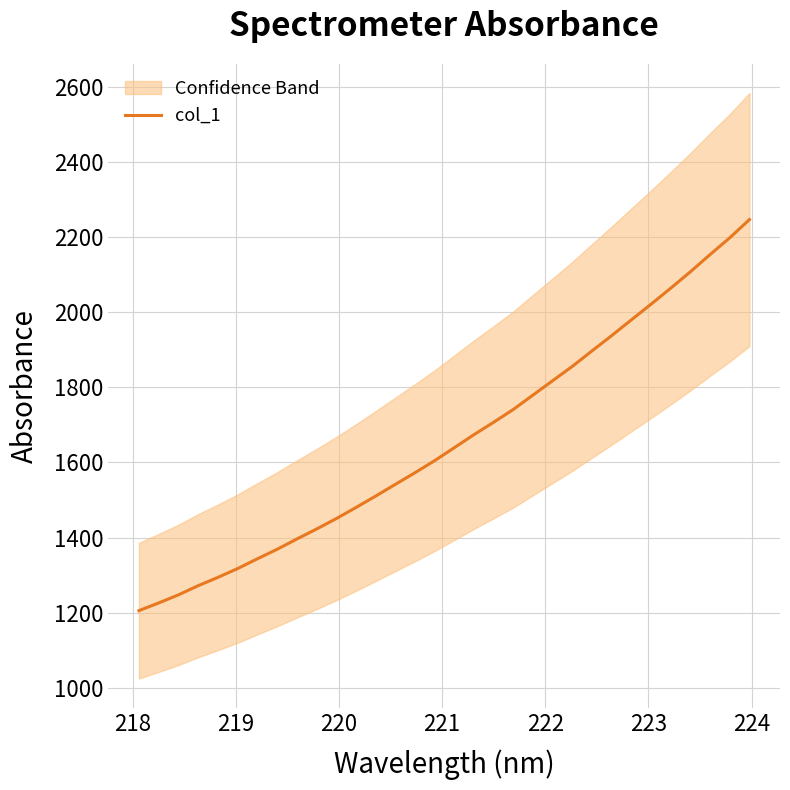

What is the maximum value for col_1?

2247.5